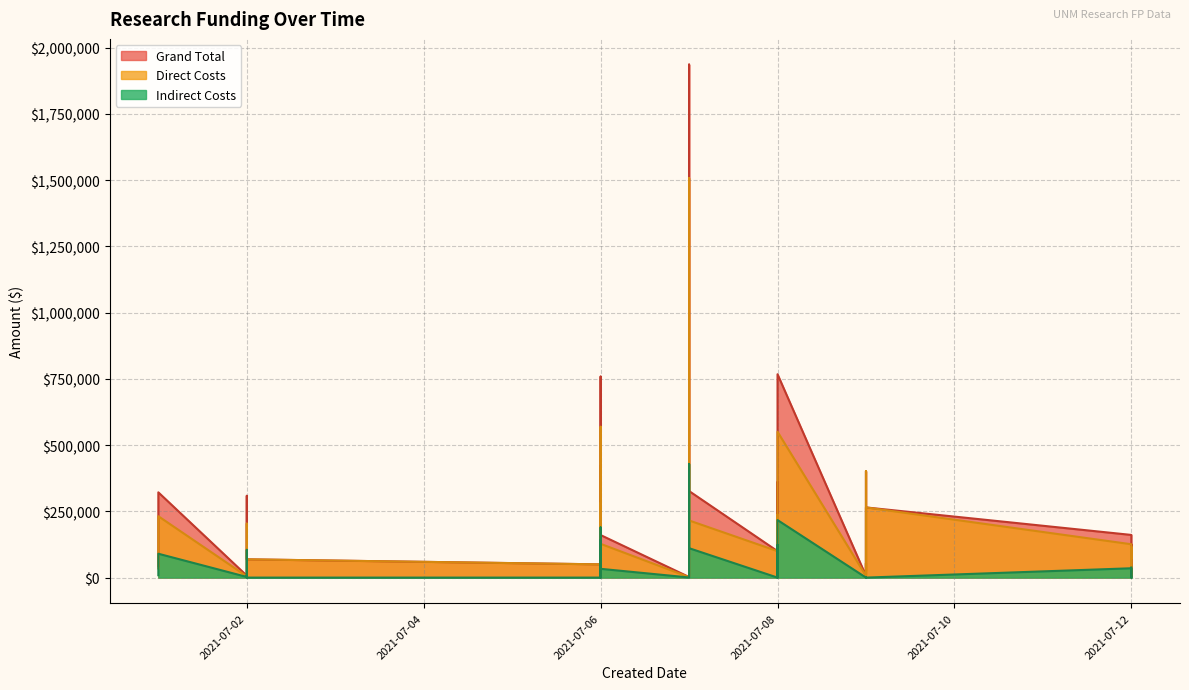

At which label does Indirect Costs first exceed 550?

2021-07-01